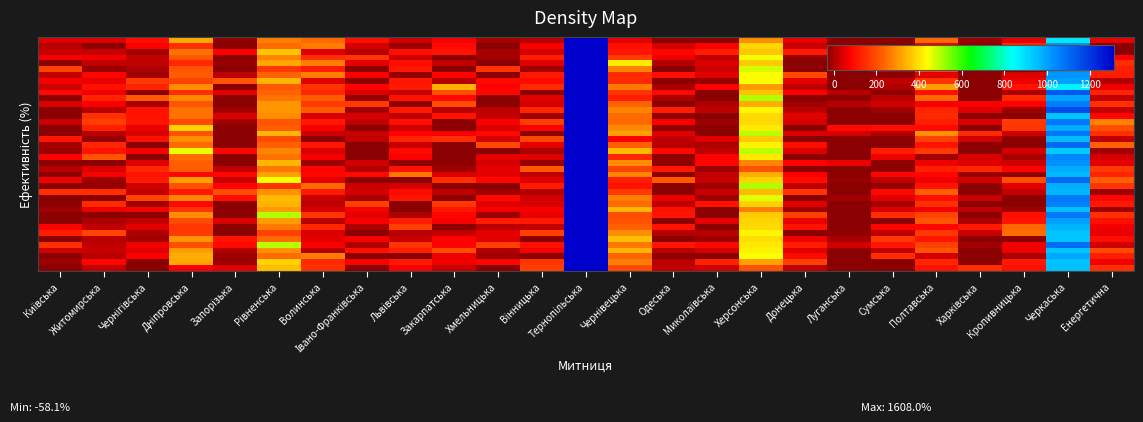

Between Дніпровська and Запорізька, which is larger?

Дніпровська